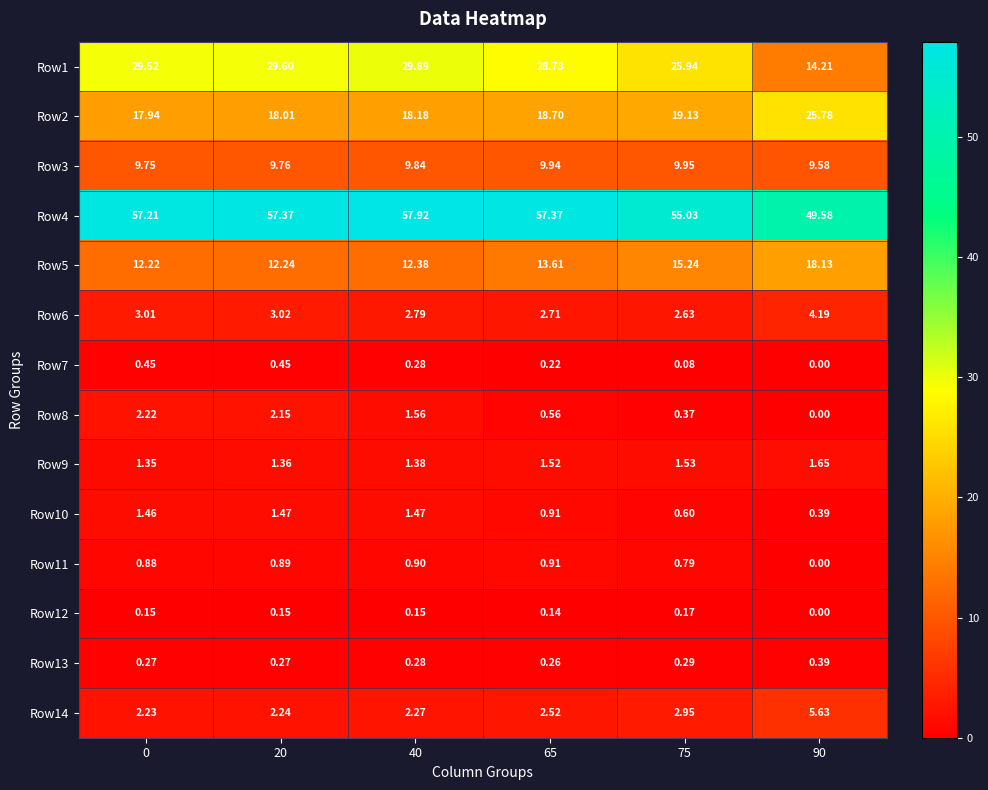

How many values in the Row5 series are below 13?

3